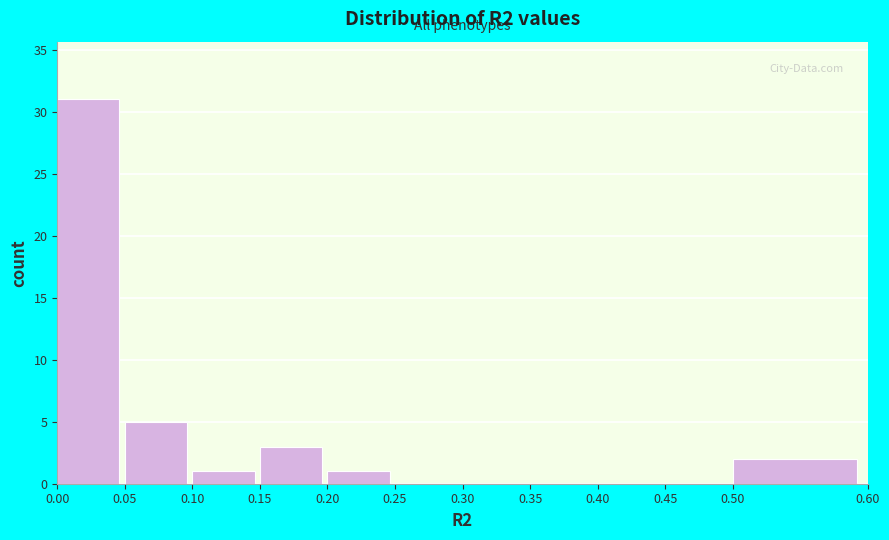

What is the height of the bar covering 0.10 to 0.15 on the x-axis? The values are not printed on the chart, so give them approximately, as read against the axis.

1